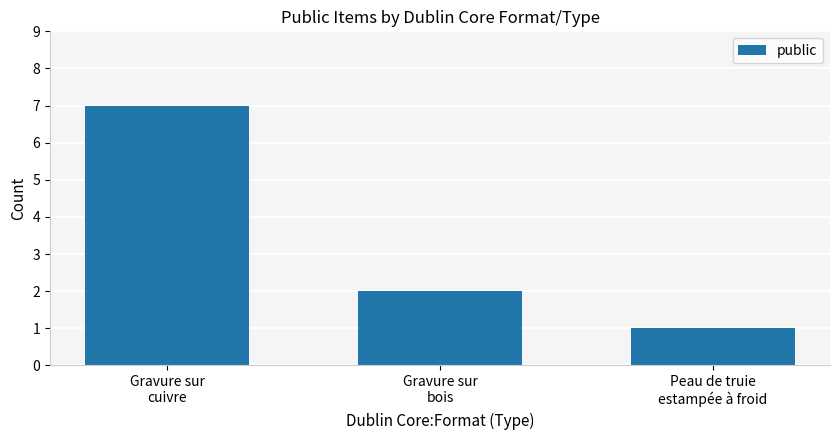

Which has a higher value, Gravure sur
cuivre or Gravure sur
bois?

Gravure sur
cuivre